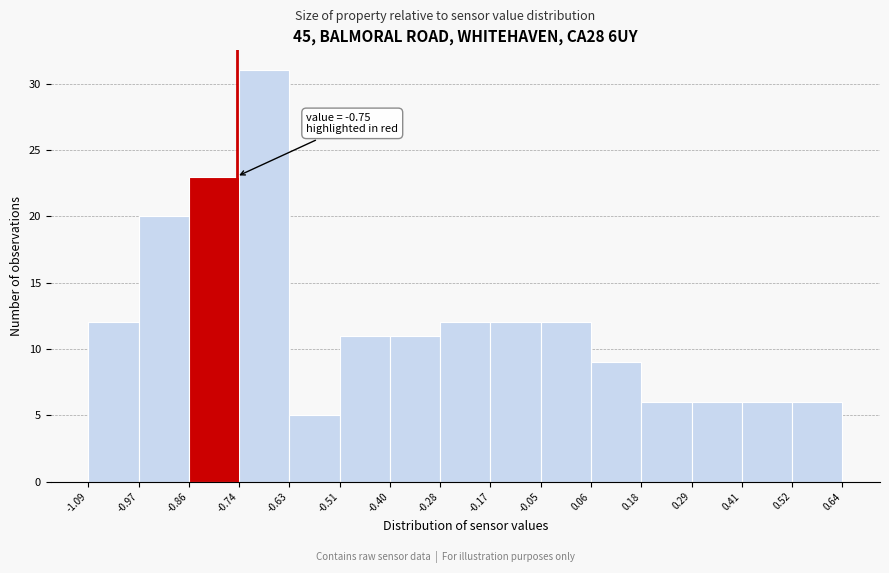

Over which range of the x-axis is the bar tallest?

-0.74 to -0.63